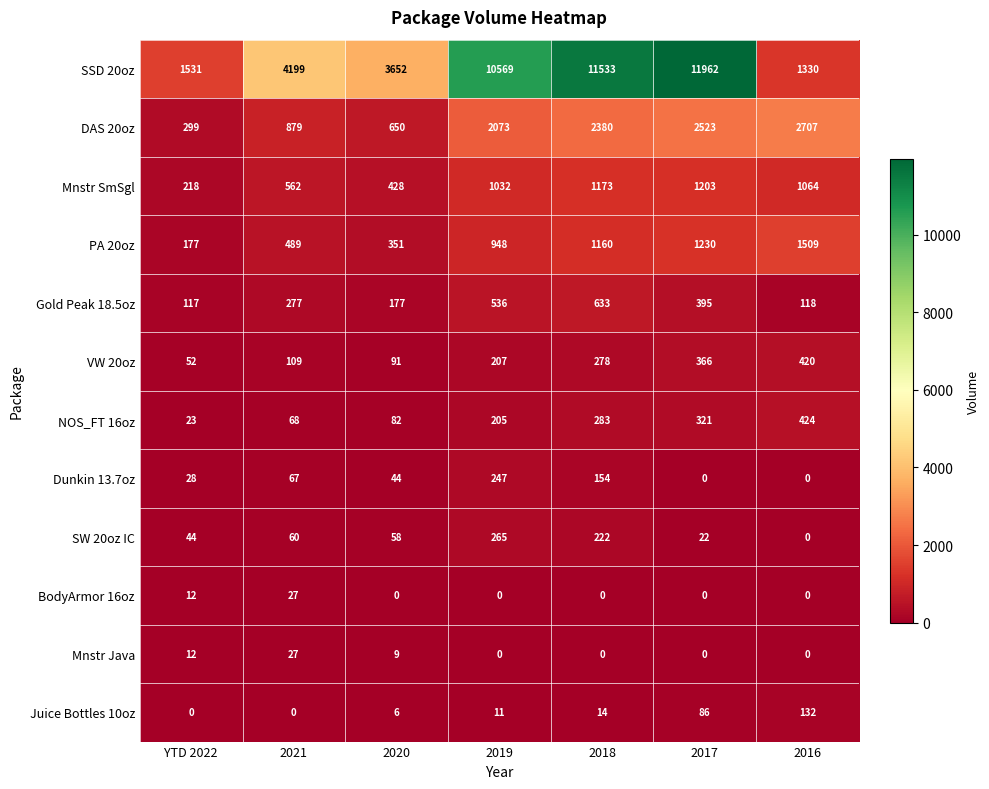

What is the difference between the Mnstr Java values at 2021 and 2019?

27